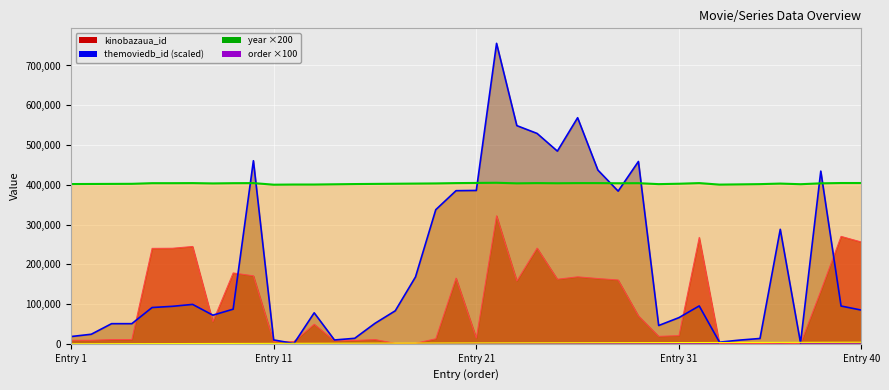

After their last crossing, which series has the higher values: kinobazaua_id or order?

kinobazaua_id